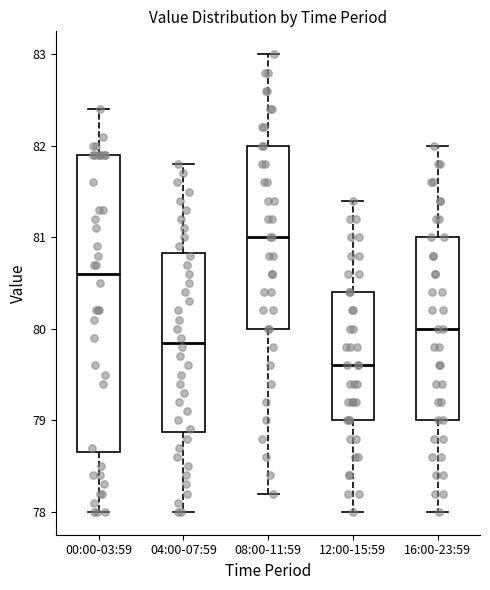

Where does the upper whisker of the box for 12:00-15:59 end on the y-axis? The values are not printed on the chart, so give them approximately, as read against the axis.

81.4